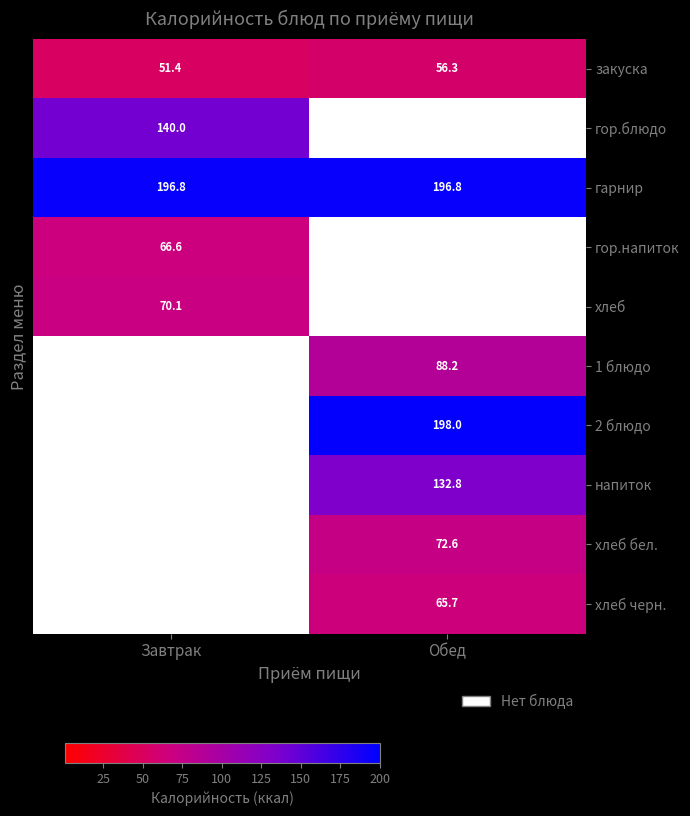

What is the sum of the закуска values at Завтрак and Обед?

107.7